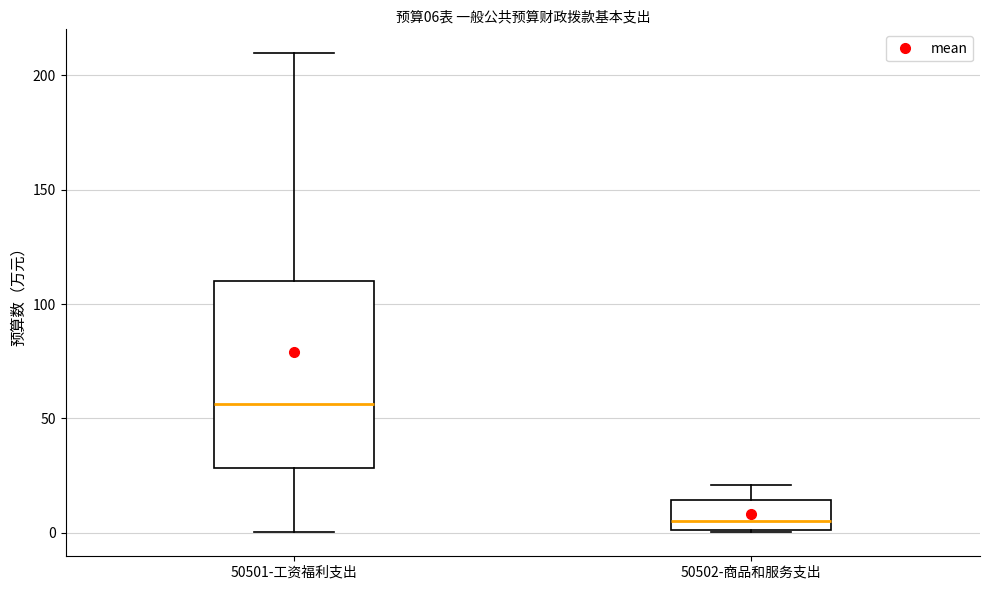

Which box's median line is the lowest?

50502-商品和服务支出